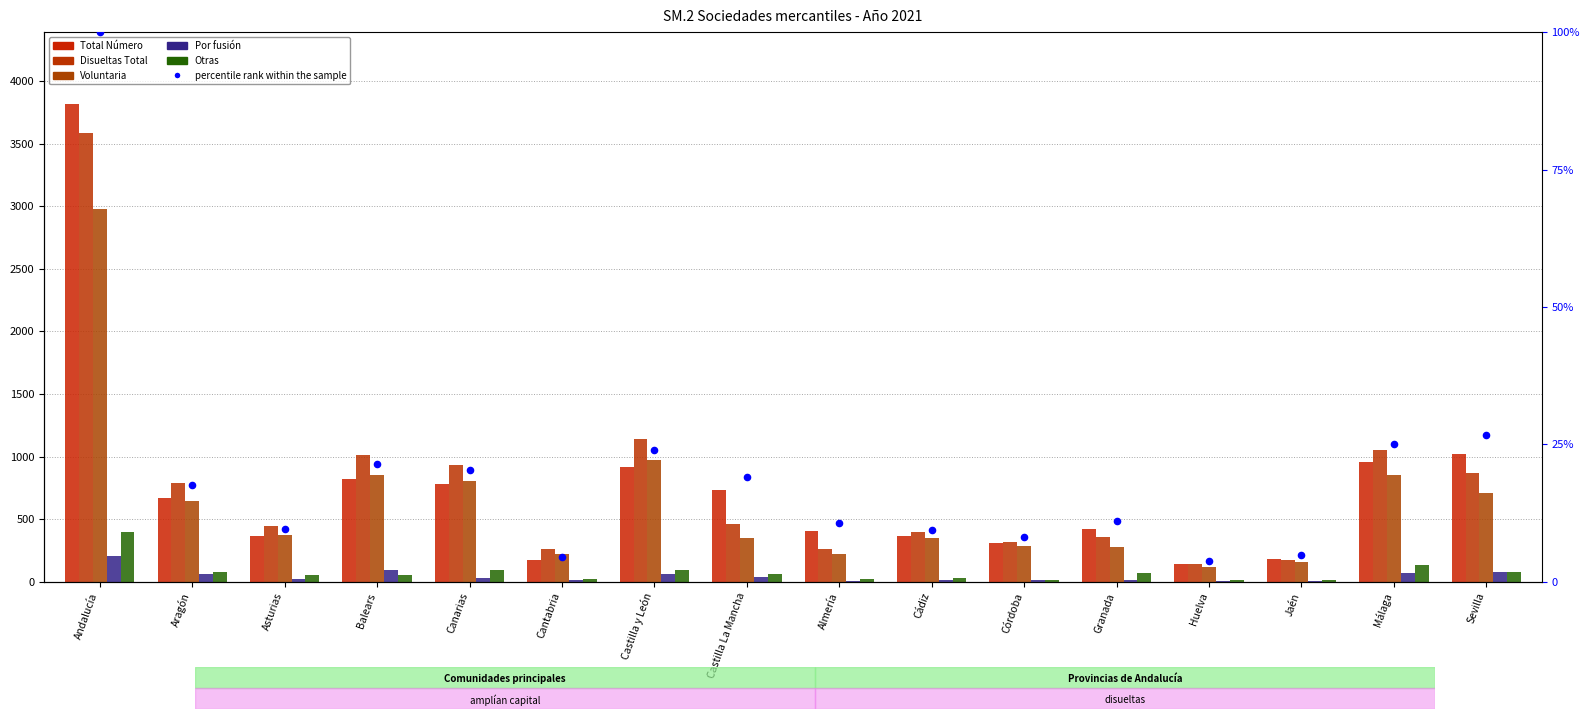

At which category is the sum across all series the highest?

Andalucía